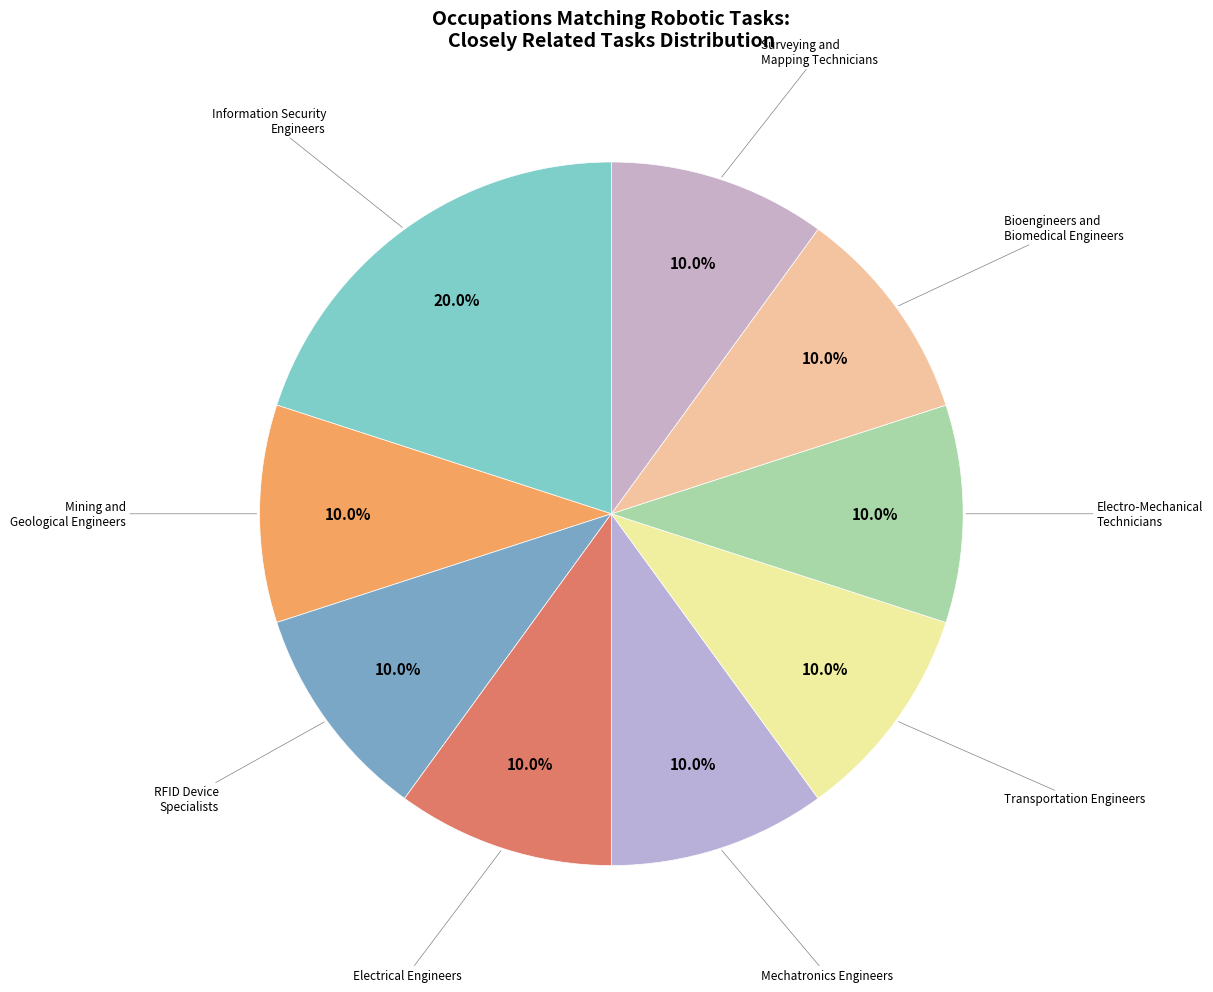

Rank the categories by value from lowest to highest.

Mining and Geological Engineers, Radio Frequency Identification Device Specialists, Electrical Engineers, Mechatronics Engineers, Transportation Engineers, Electro-Mechanical and Mechatronics Technicians, Bioengineers and Biomedical Engineers, Surveying and Mapping Technicians, Information Security Engineers